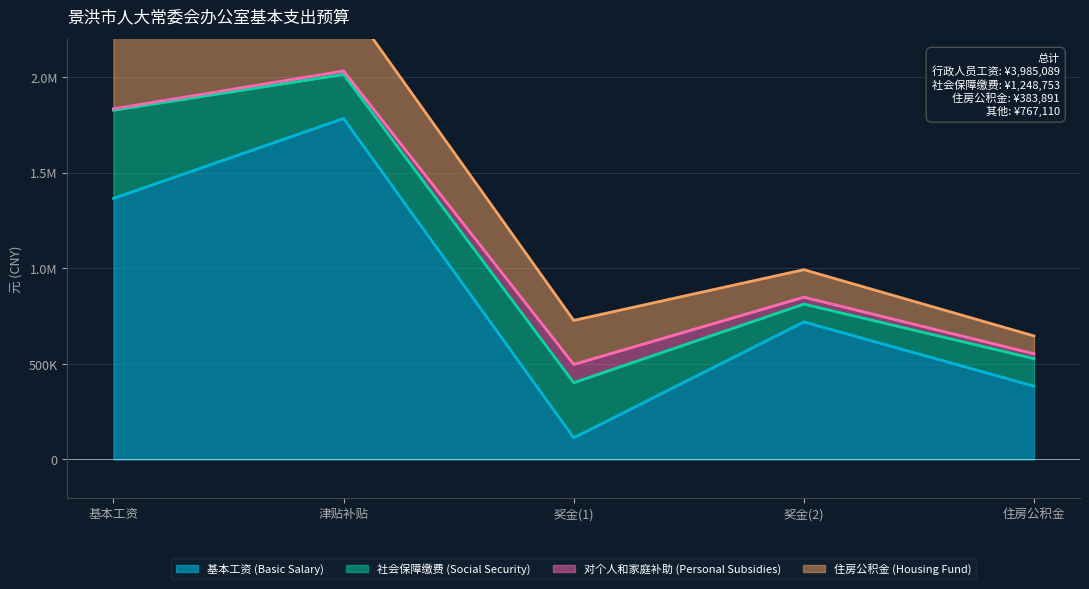

Rank the categories by 社会保障缴费 (Social Security) value from highest to lowest.

基本工资, 奖金(1), 津贴补贴, 住房公积金, 奖金(2)